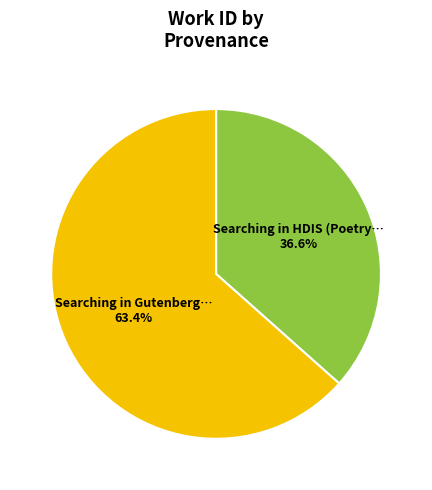

Is there any slice that represents more than half of the pie?

Yes